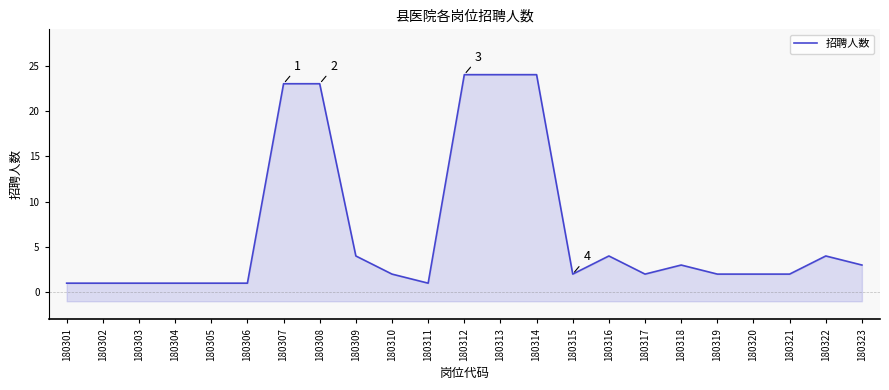

Rank the categories by value from lowest to highest.

180301, 180302, 180303, 180304, 180305, 180306, 180311, 180310, 180315, 180317, 180319, 180320, 180321, 180318, 180323, 180309, 180316, 180322, 180307, 180308, 180312, 180313, 180314